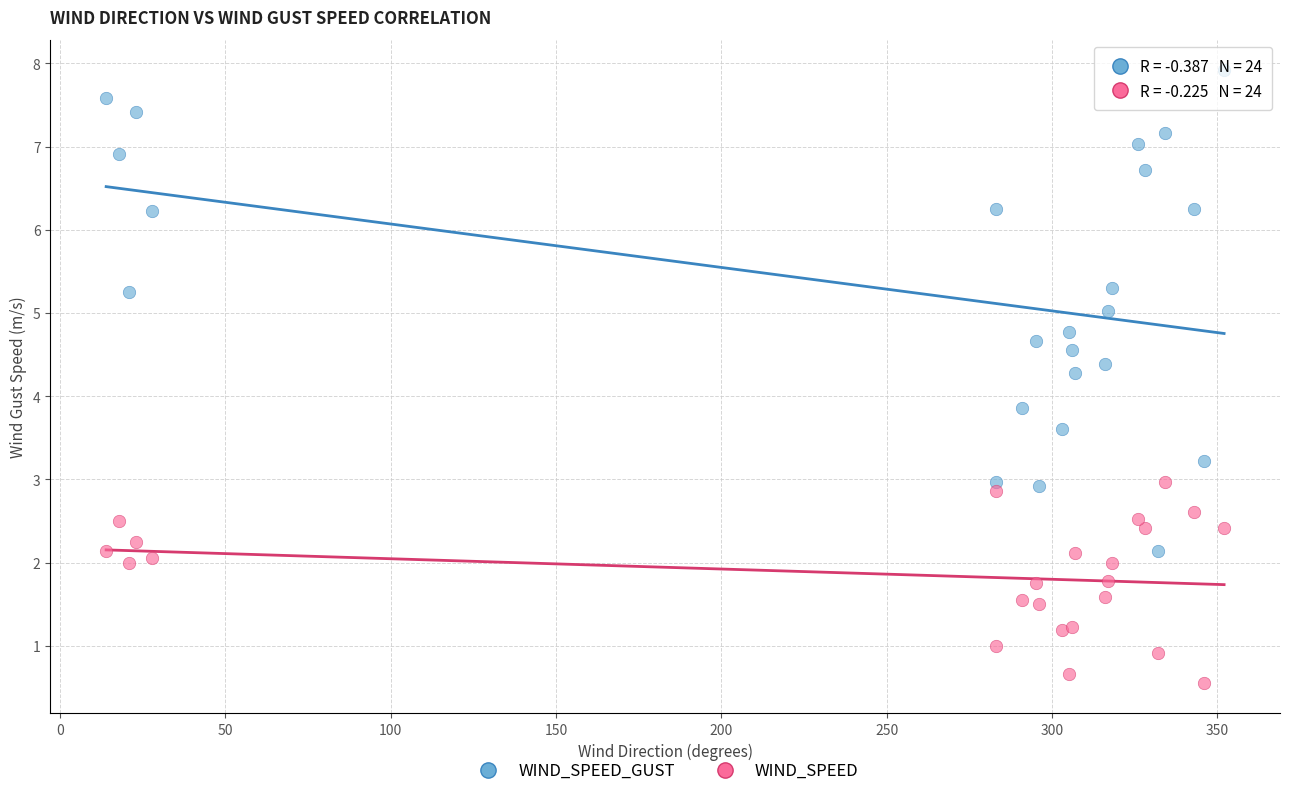

Which series has the largest Y range (max minus min)?

WIND_SPEED_GUST